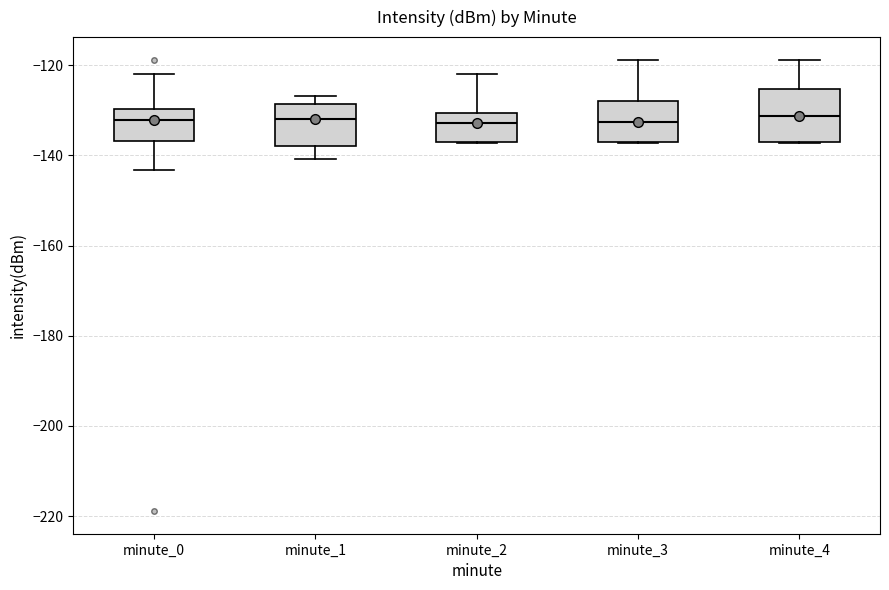

Where does the upper whisker of the box for minute_3 end on the y-axis? The values are not printed on the chart, so give them approximately, as read against the axis.

-118